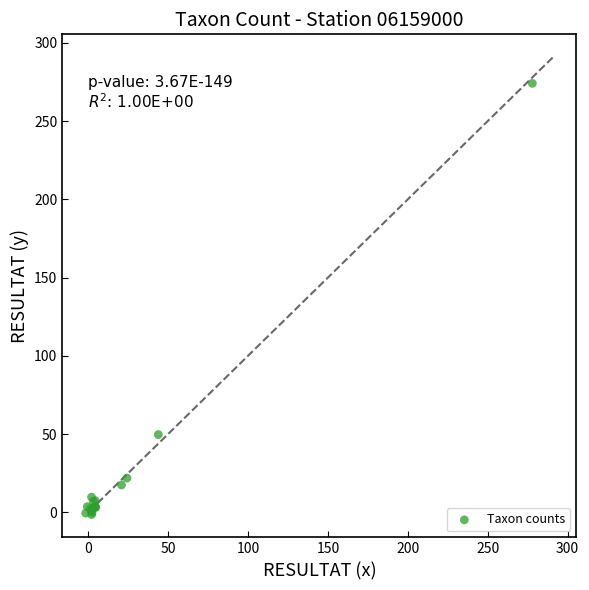

What Y value in the scatter plot is closest to 136?

49.6